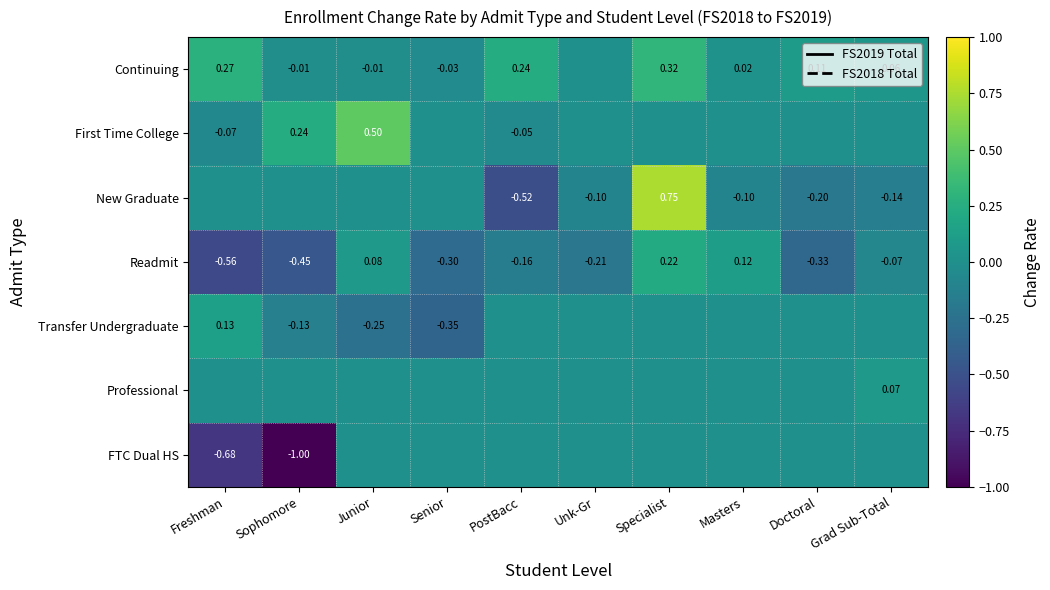

List the labels in order of Readmit value, largest first.

Specialist, Masters, Junior, Grad Sub-Total, PostBacc, Unk-Gr, Senior, Doctoral, Sophomore, Freshman